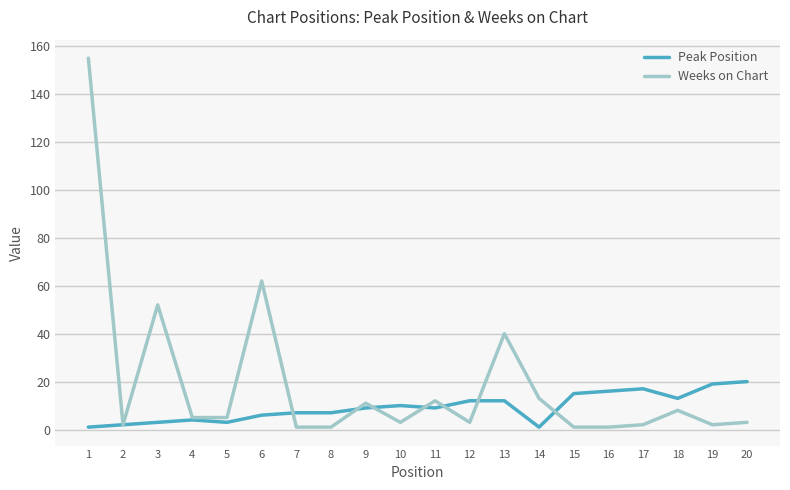

What is the maximum value shown in the chart?

155